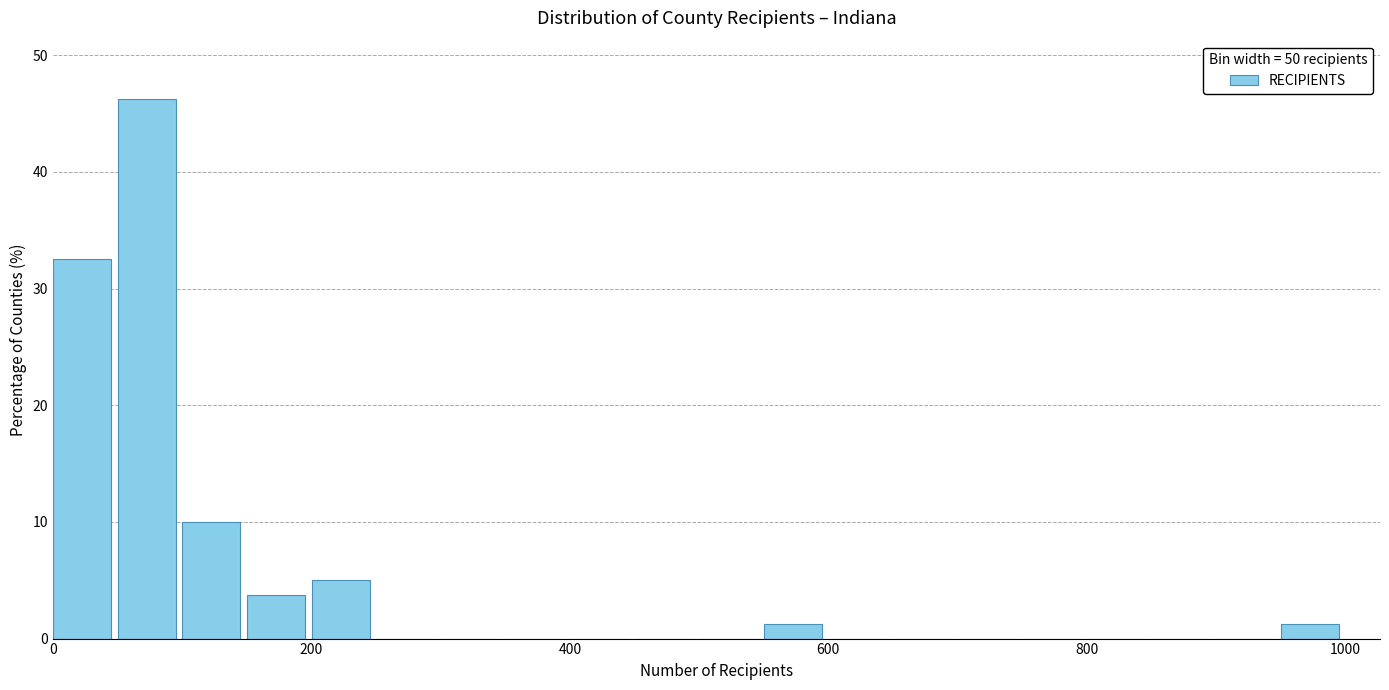

Read against the x-axis, roughly where is the centre of the tallest bar?

80